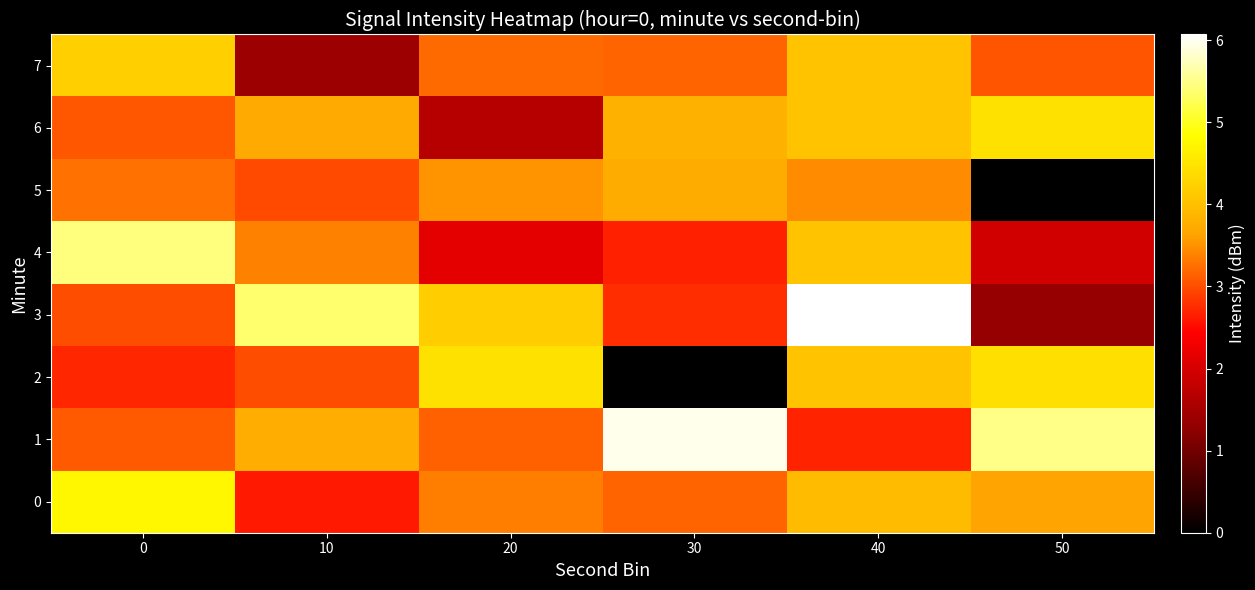

What is the difference between the highest and lowest values at 10?

4.0